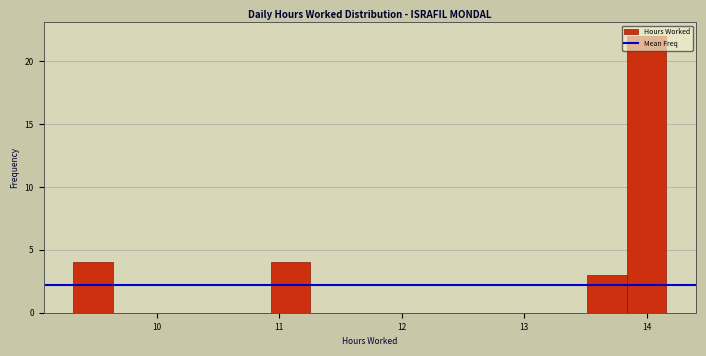

Around what value on the x-axis is the tallest bar? Give the approximate position of its centre, as read against the axis.

14.0